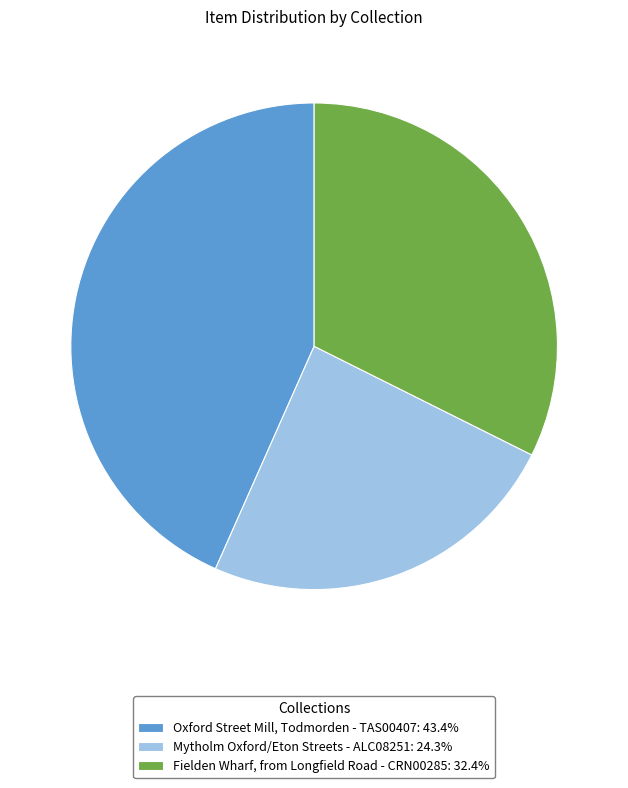

Rank the categories by value from highest to lowest.

Oxford Street Mill, Todmorden - TAS00407, Fielden Wharf, from Longfield Road - CRN00285, Mytholm Oxford/Eton Streets - ALC08251